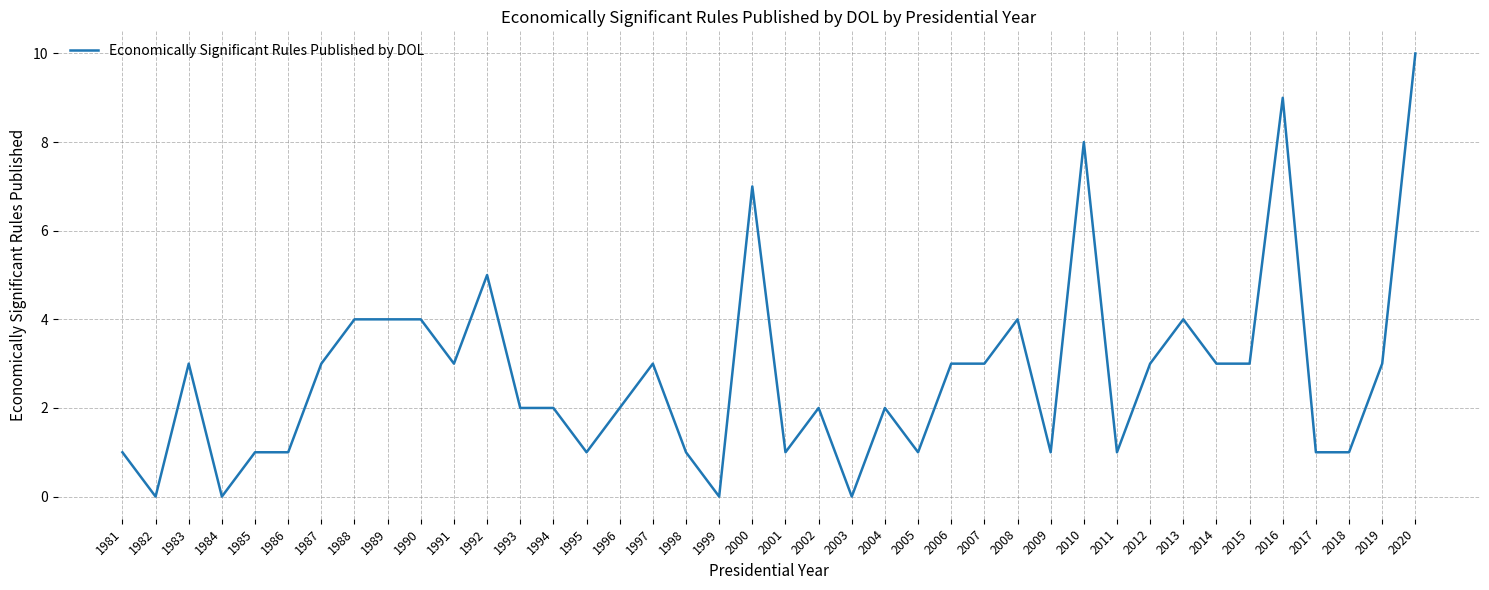

What is the difference between the second highest and second lowest values?

9